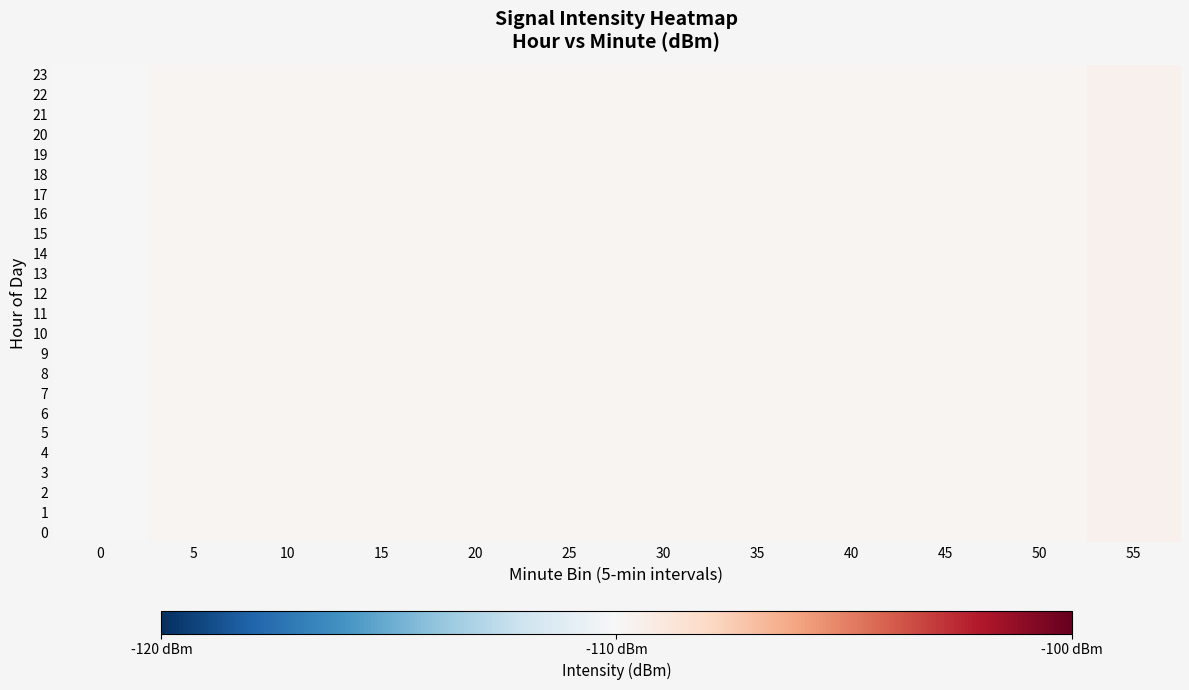

At which category is the sum across all series the highest?

55